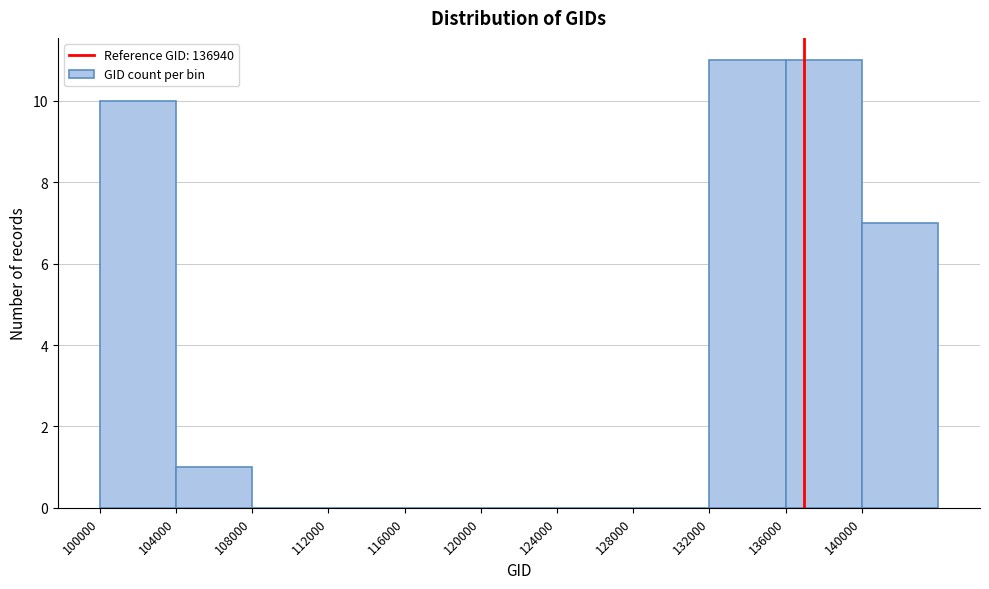

What is the height of the bar covering 132000 to 136000 on the x-axis? The values are not printed on the chart, so give them approximately, as read against the axis.

11